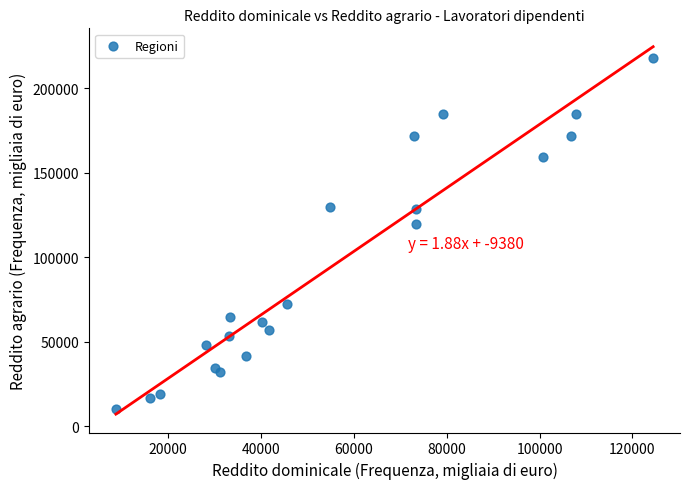

What Y value in the scatter plot is closest to 113938?

119542